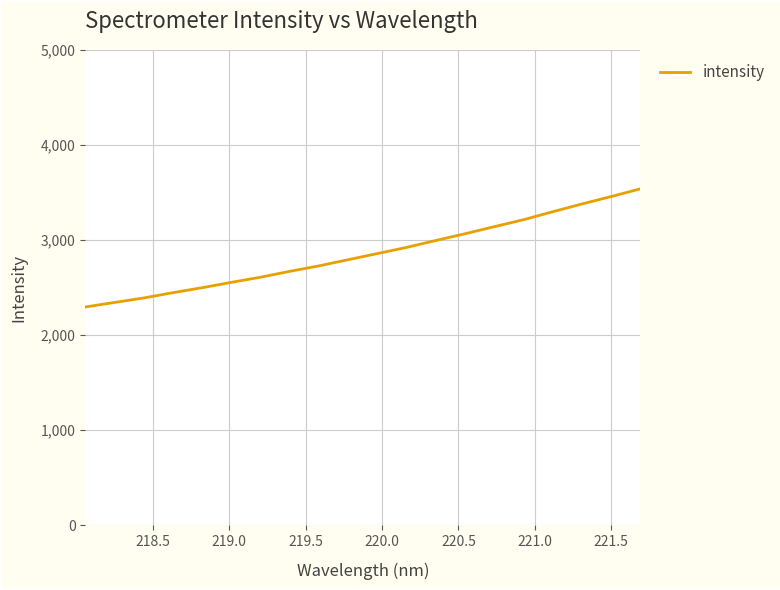

What is the difference between the maximum and minimum values?

1243.0